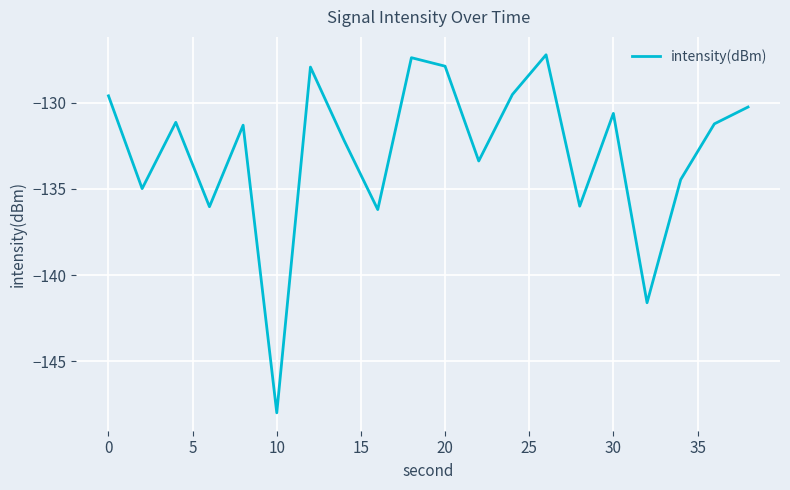

What is the greatest value displayed?

-127.2